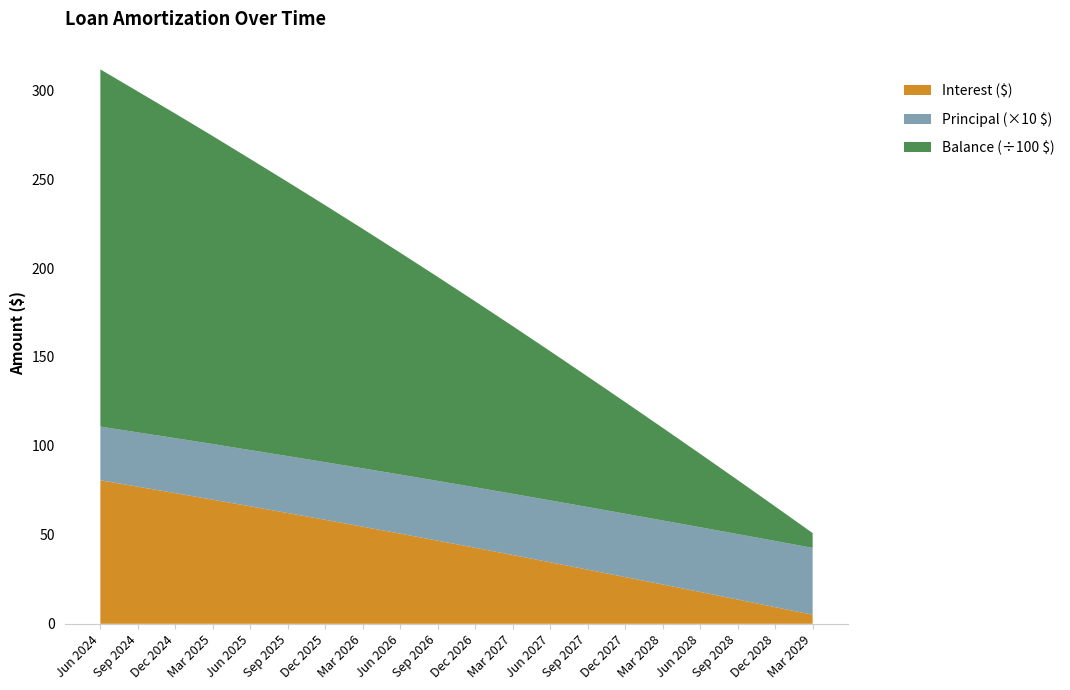

Reading left to right, list all the values displayed in this chart.

Interest: Jun 2024=80.7	Sep 2024=77.1	Dec 2024=73.4	Mar 2025=69.8	Jun 2025=66.0	Sep 2025=62.3	Dec 2025=58.4	Mar 2026=54.6	Jun 2026=50.7	Sep 2026=46.7	Dec 2026=42.7	Mar 2027=38.7	Jun 2027=34.6	Sep 2027=30.4	Dec 2027=26.3	Mar 2028=22.1	Jun 2028=17.9	Sep 2028=13.6	Dec 2028=9.4	Mar 2029=5.1
Principal: Jun 2024=302.0	Sep 2024=305.0	Dec 2024=309.0	Mar 2025=313.0	Jun 2025=316.0	Sep 2025=320.0	Dec 2025=324.0	Mar 2026=328.0	Jun 2026=332.0	Sep 2026=336.0	Dec 2026=340.0	Mar 2027=344.0	Jun 2027=348.0	Sep 2027=352.0	Dec 2027=356.0	Mar 2028=360.0	Jun 2028=364.0	Sep 2028=368.0	Dec 2028=372.0	Mar 2029=376.0
Balance: Jun 2024=20078.0	Sep 2024=19166.0	Dec 2024=18243.0	Mar 2025=17309.0	Jun 2025=16364.0	Sep 2025=15408.0	Dec 2025=14440.0	Mar 2026=13461.0	Jun 2026=12470.0	Sep 2026=11467.0	Dec 2026=10452.0	Mar 2027=9425.0	Jun 2027=8386.0	Sep 2027=7335.0	Dec 2027=6276.0	Mar 2028=5207.0	Jun 2028=4128.0	Sep 2028=3039.0	Dec 2028=1940.0	Mar 2029=831.0